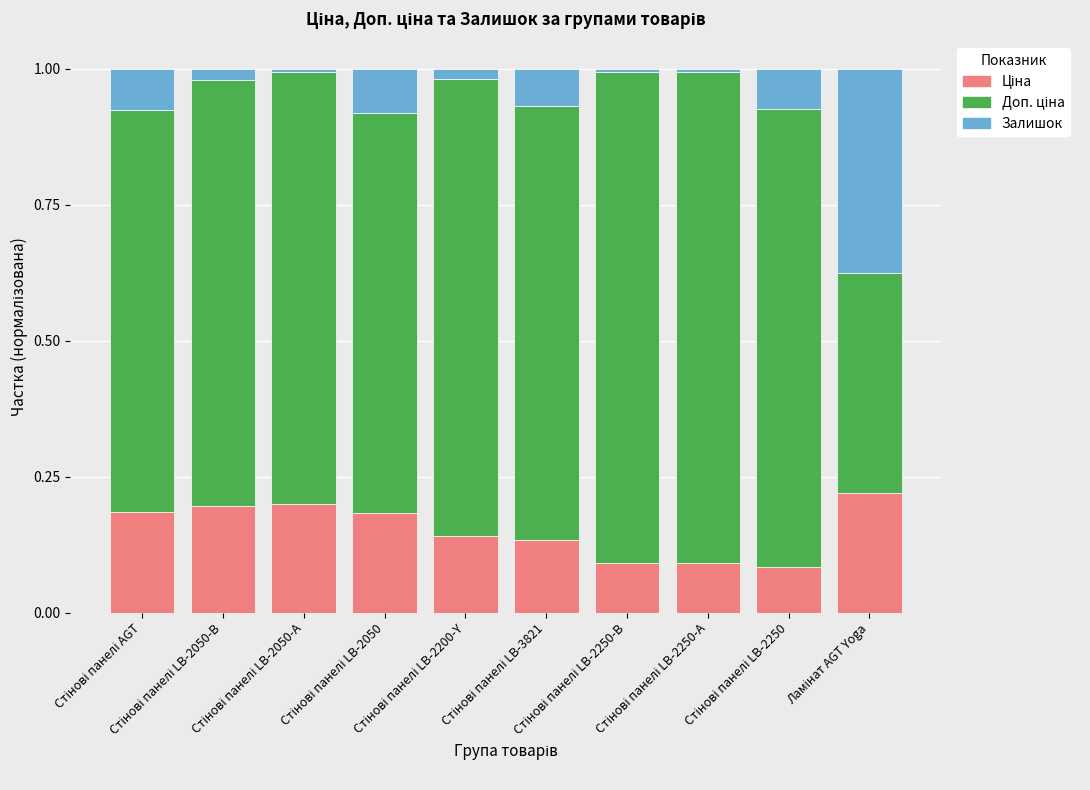

List the labels in order of Ціна value, smallest first.

Стінові панелі LB-2250, Стінові панелі LB-2250-А, Стінові панелі LB-2250-В, Стінові панелі LB-3821, Стінові панелі LB-2200-Y, Стінові панелі LB-2050, Стінові панелі AGT, Стінові панелі LB-2050-В, Стінові панелі LB-2050-А, Ламінат AGT Yoga